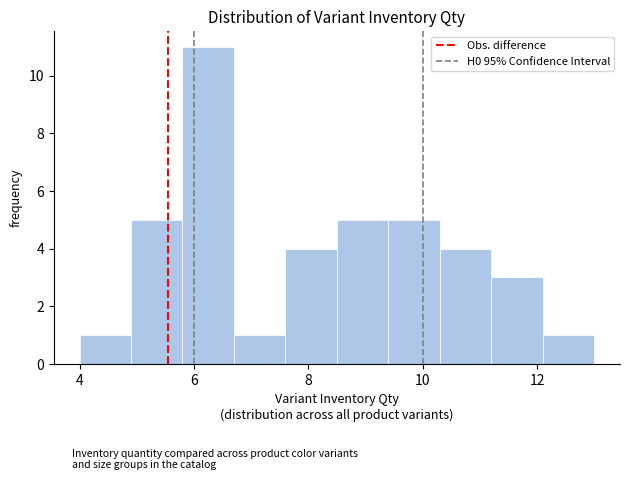

How tall is the bar that spans 7.6 to 8.5 on the x-axis? Neither the bar edges nor the heights are printed on the chart, so give them approximately, as read against the axes.

4